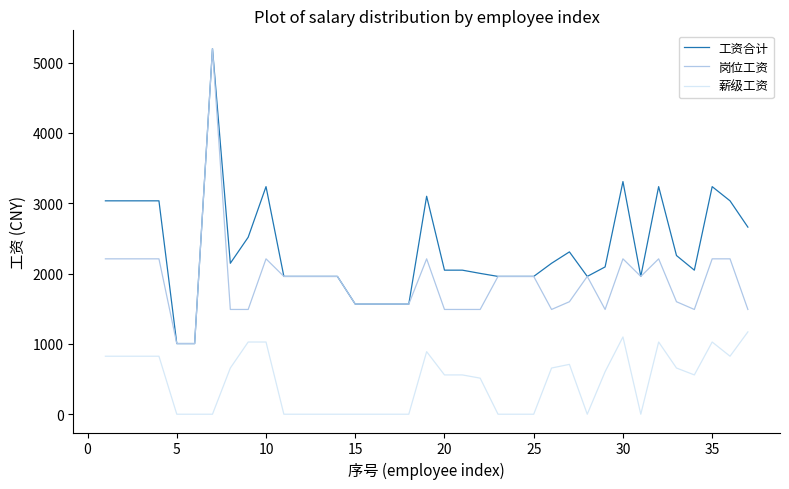

List the series in order of their overall mean, lowest first.

薪级工资, 岗位工资, 工资合计